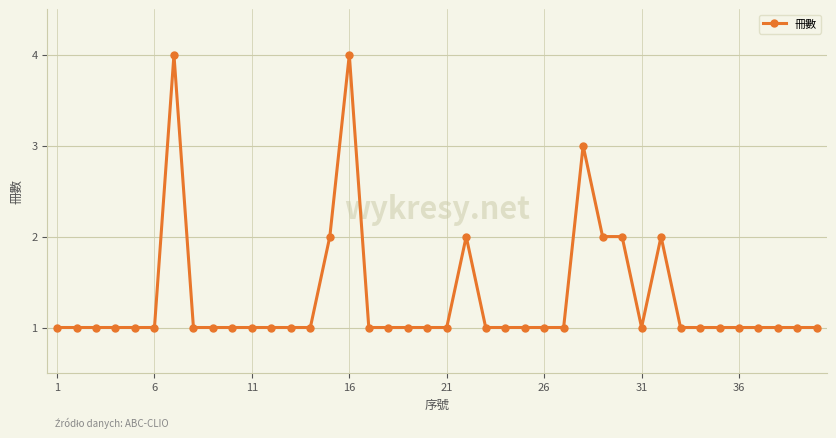

What is the maximum value shown in the chart?

4